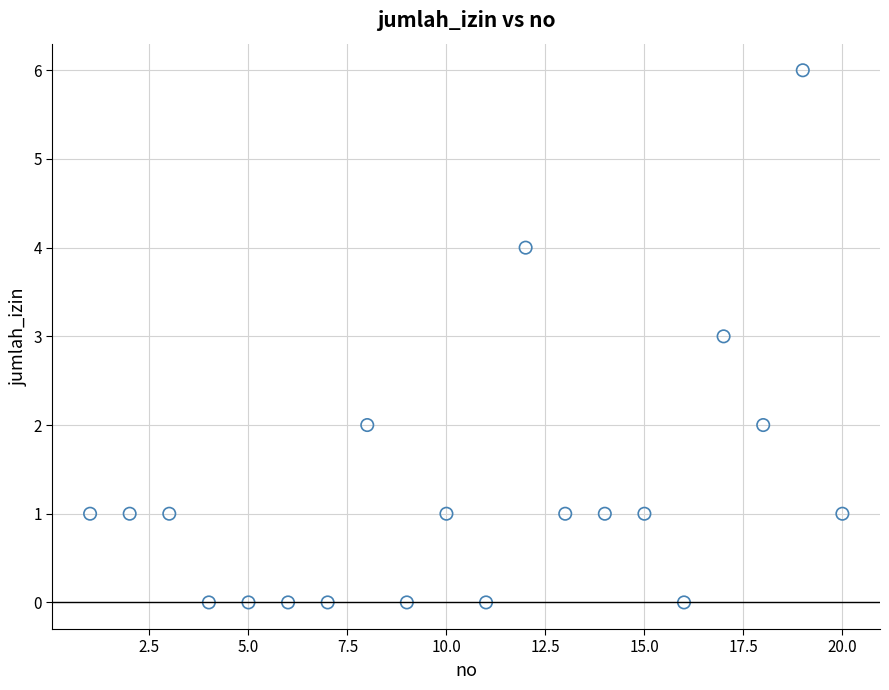

What is the range of Y values (max minus min)?

6